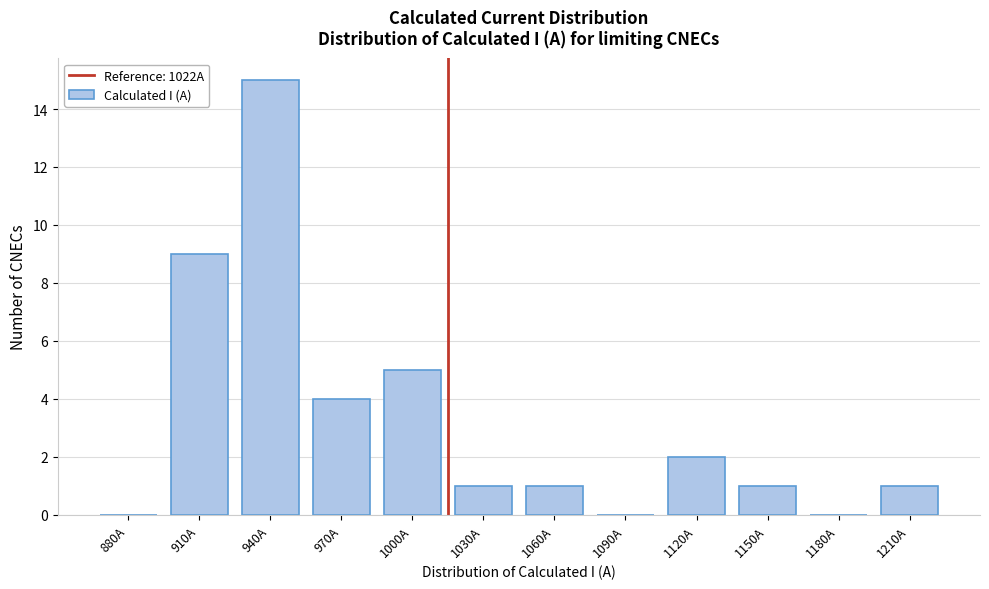

Reading left to right, transcribe all the data shown in this chart.

880A=0	910A=9	940A=15	970A=4	1000A=5	1030A=1	1060A=1	1090A=0	1120A=2	1150A=1	1180A=0	1210A=1